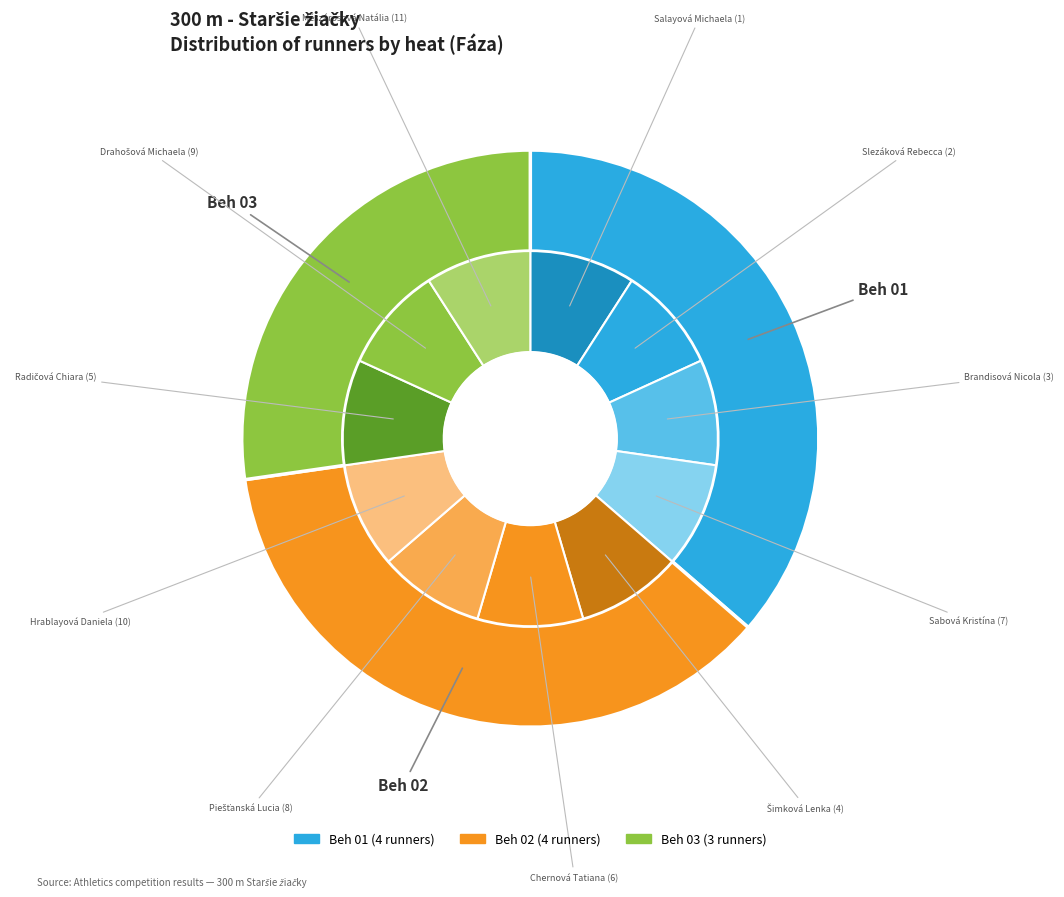

To the nearest percent, what is the combined percentage of Beh 02 and Beh 01?

73%